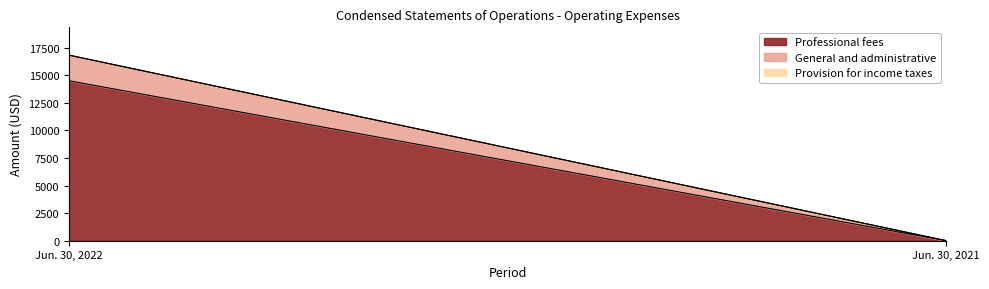

List the labels in order of Professional fees value, largest first.

Jun. 30, 2022, Jun. 30, 2021